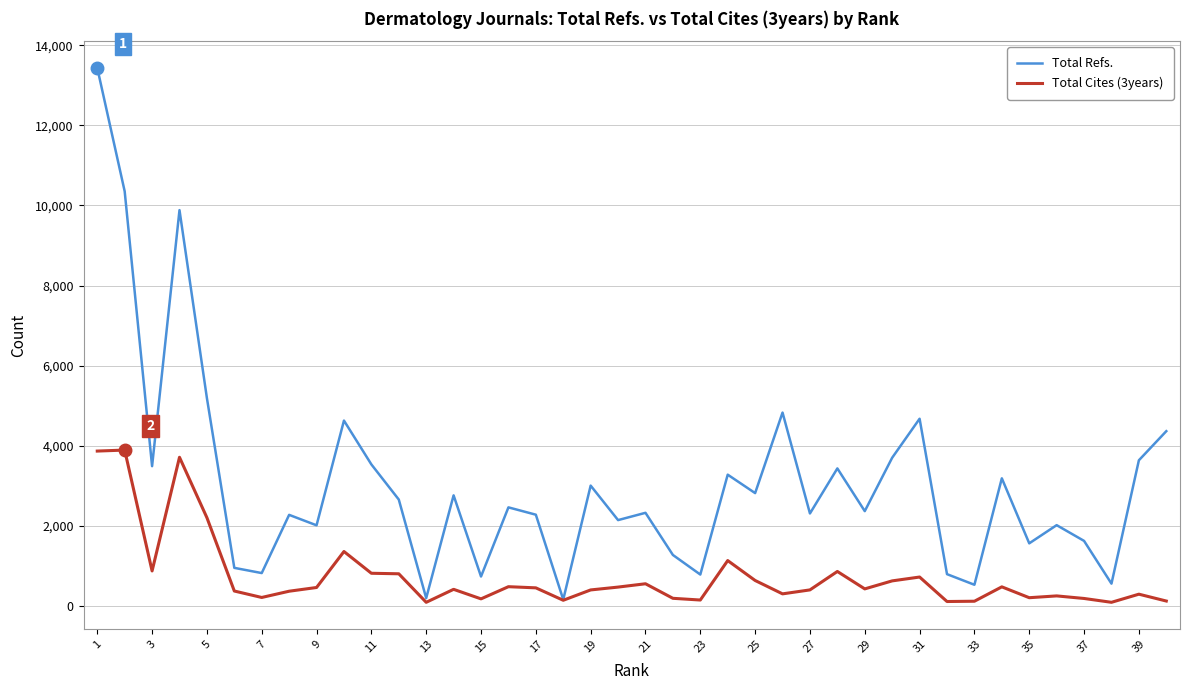

How many distinct data groups are displayed?

2